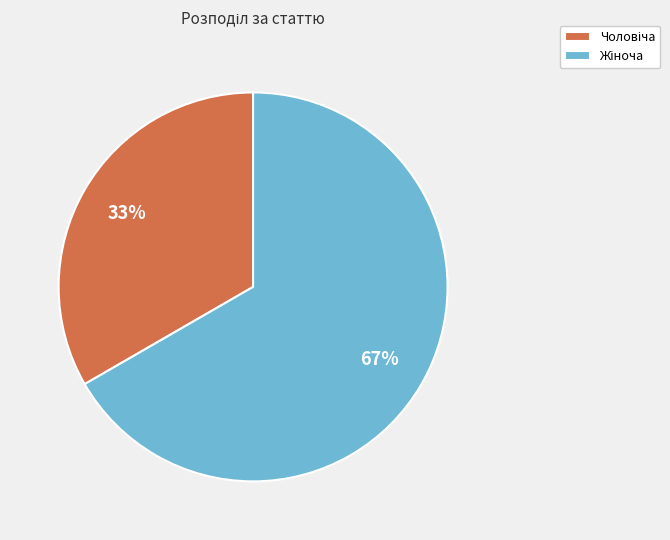

Count the number of slices in the pie.

2